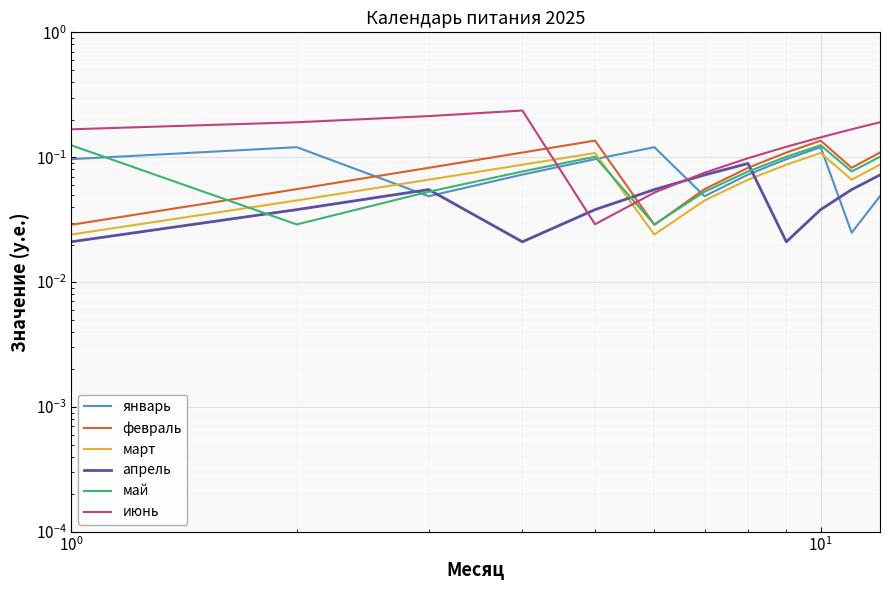

What are all the series names shown in the legend?

январь, февраль, март, апрель, май, июнь